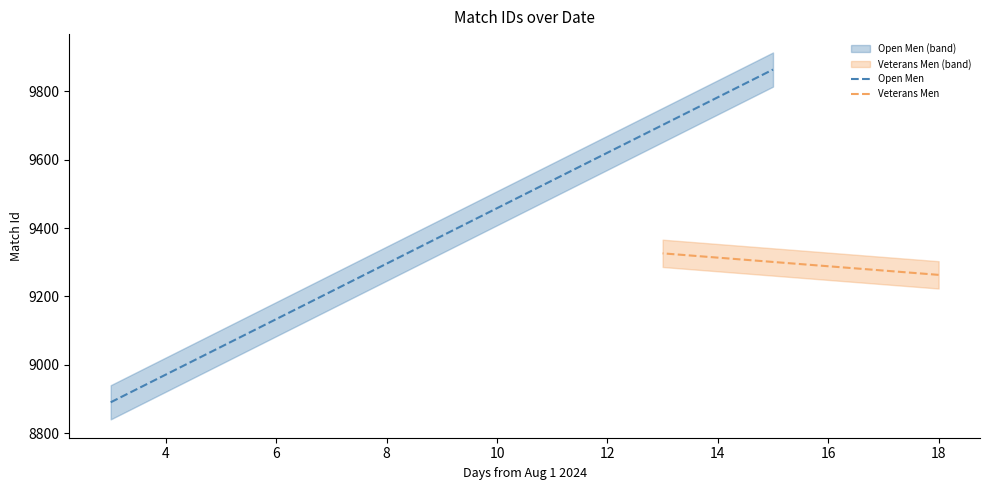

Reading right to left, extract all data points from this chart.

Open Men: 9864	8890
Veterans Men: 9326	9263